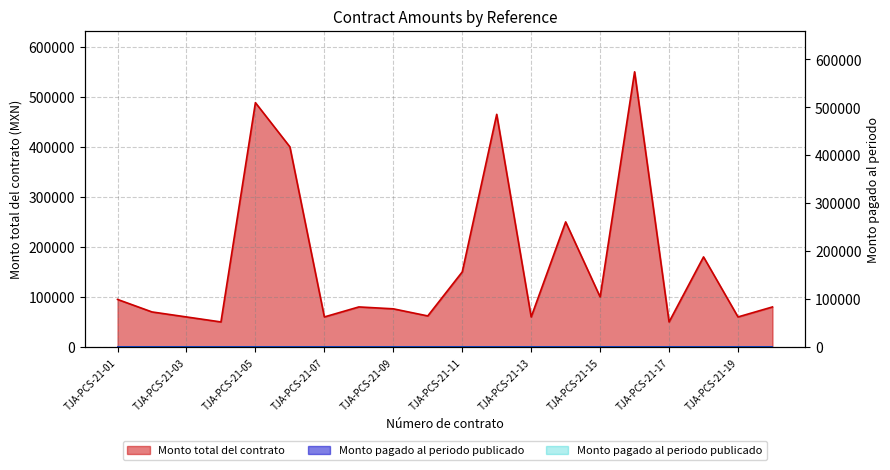

What is the sum of all values?

3386606.7